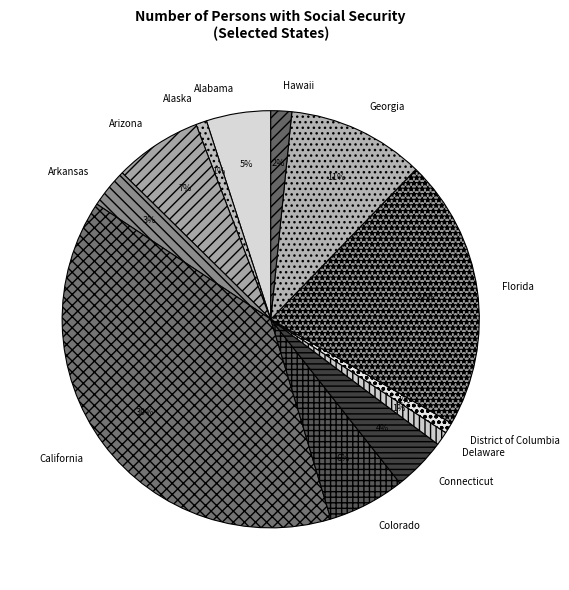

The Florida slice represents 12% of the pie. True or false?

False